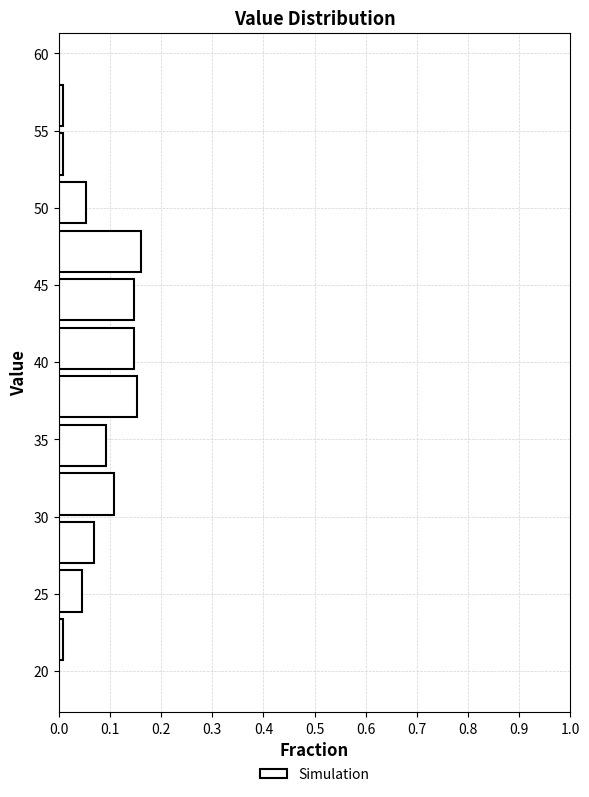

What is the length of the bar covering 49.0 to 52.0 on the y-axis? Neither the bar edges nor the lengths are printed on the chart, so give them approximately, as read against the axes.

0.05